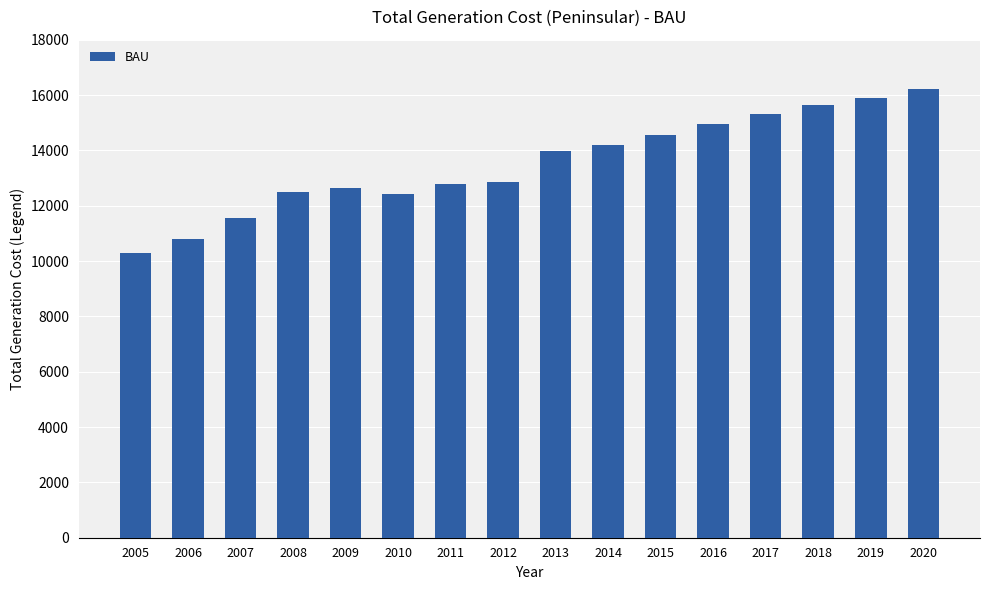

What is the difference between the maximum and minimum values?

5909.5